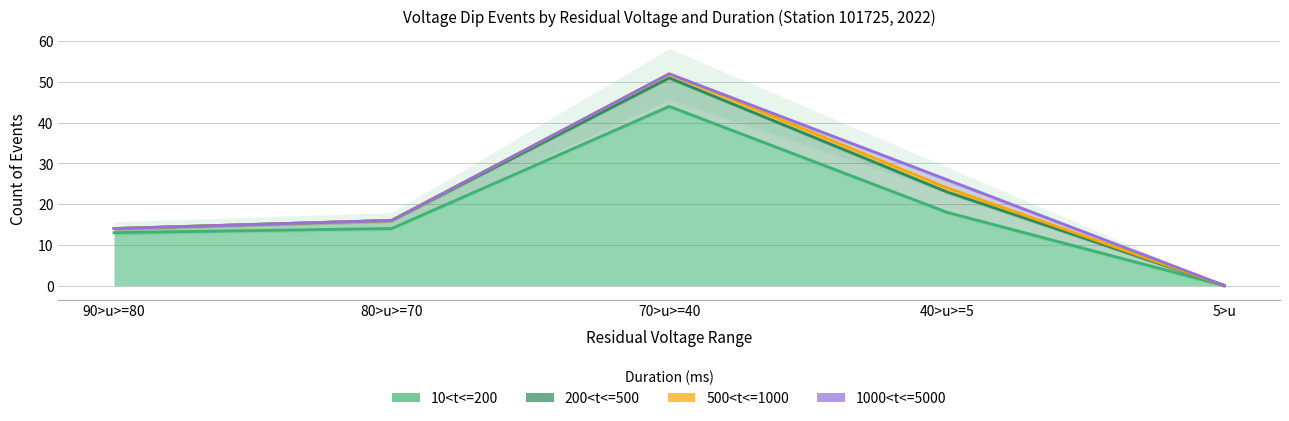

What is the difference between the maximum and minimum values in the 1000<t<=5000 series?

2